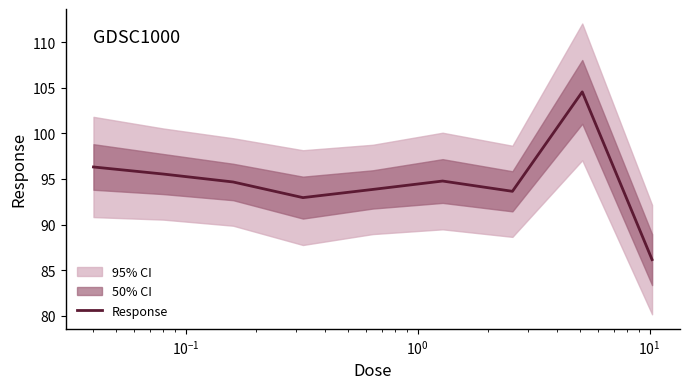

What is the minimum value for Response?

86.2